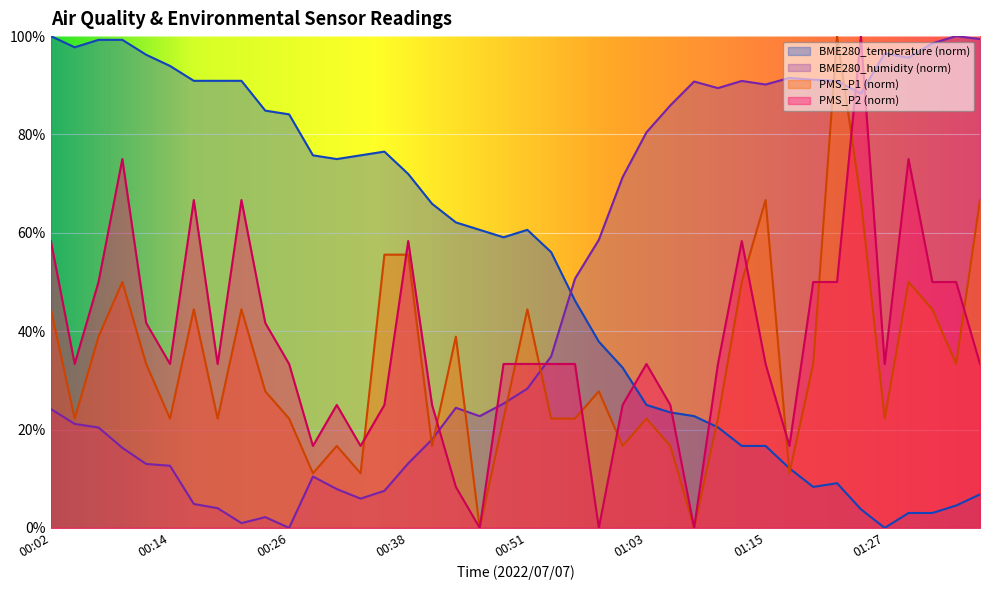

What is the maximum value for PMS_P1?

100.0